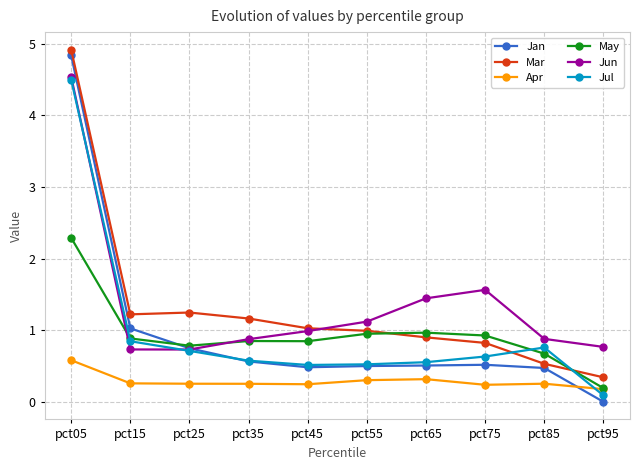

Rank the series at pct75 from lowest to highest value.

Apr, Jan, Jul, Mar, May, Jun